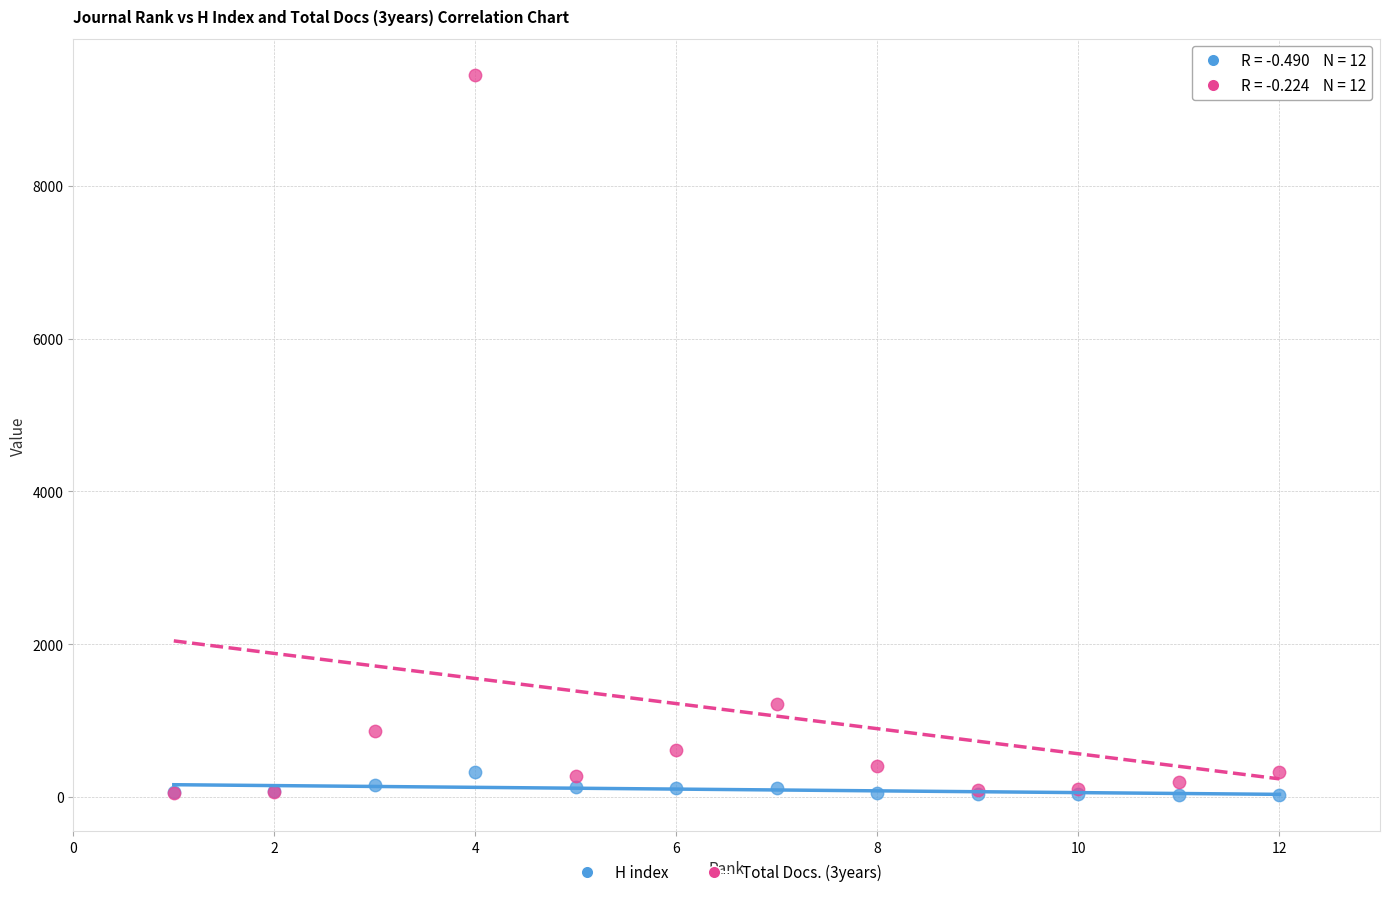

Across all series, what Y value is closest to 4739?

1217